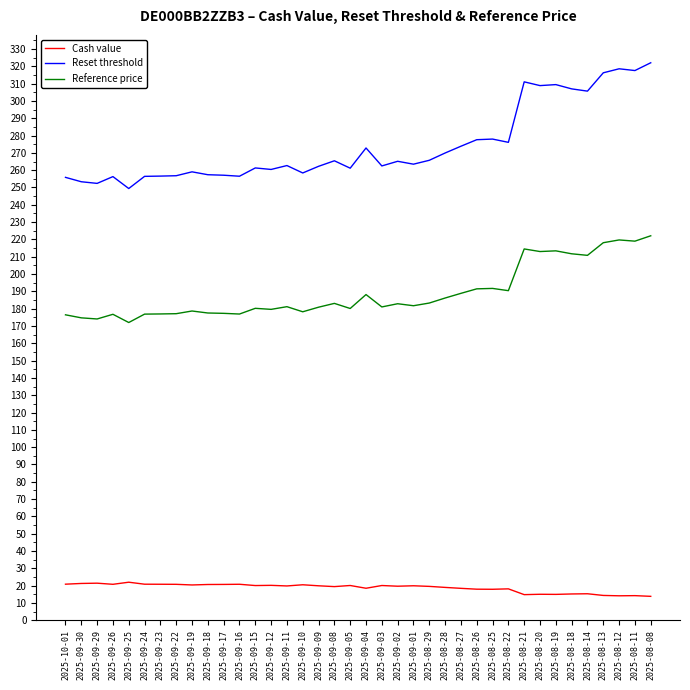

What is the total value across all series at 2025-09-02?

467.7